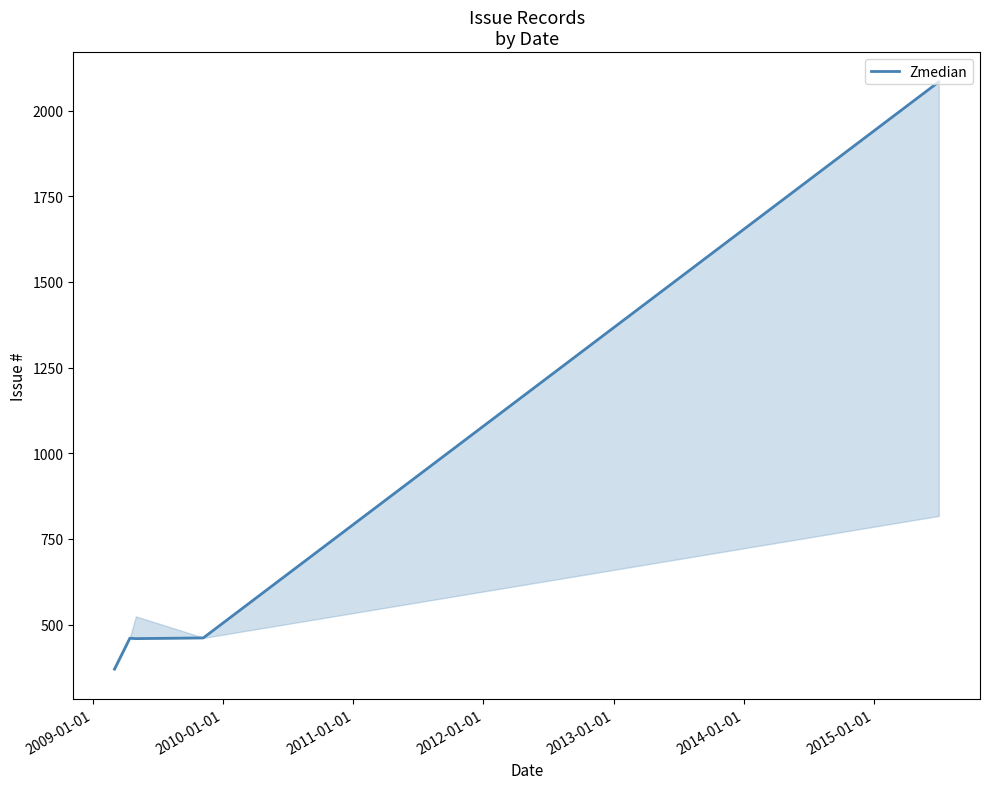

Does the chart have visible grid lines?

No